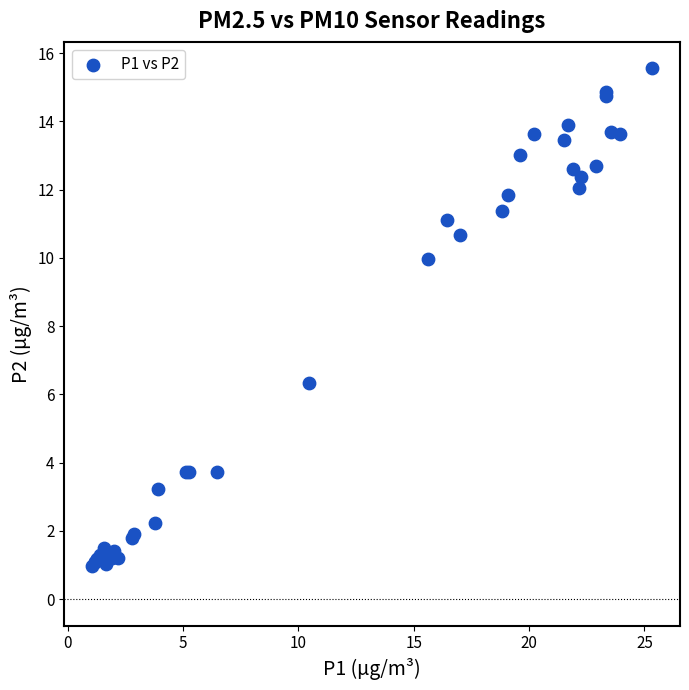

What Y value in the scatter plot is closest to 8?

6.3